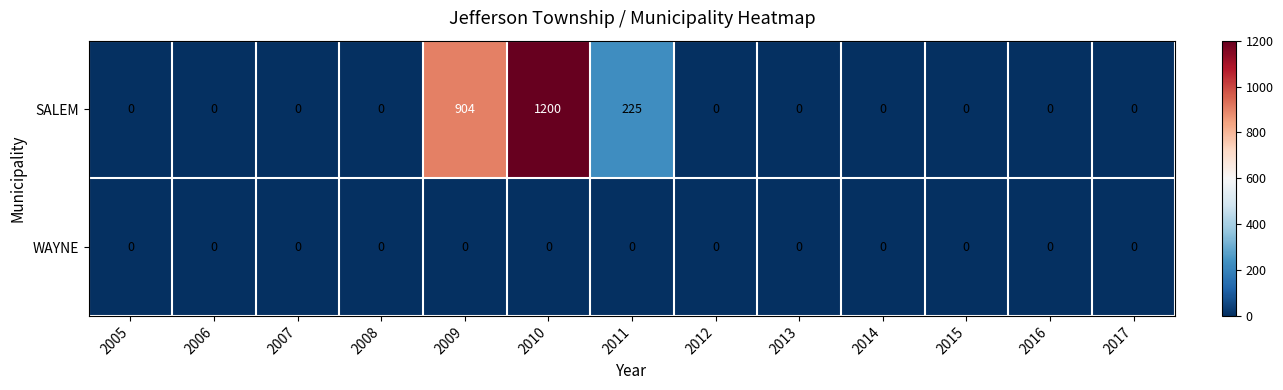

Reading left to right, what are all the values shown in this chart?

SALEM: 2005=0	2006=0	2007=0	2008=0	2009=904	2010=1200	2011=225	2012=0	2013=0	2014=0	2015=0	2016=0	2017=0
WAYNE: 2005=0	2006=0	2007=0	2008=0	2009=0	2010=0	2011=0	2012=0	2013=0	2014=0	2015=0	2016=0	2017=0